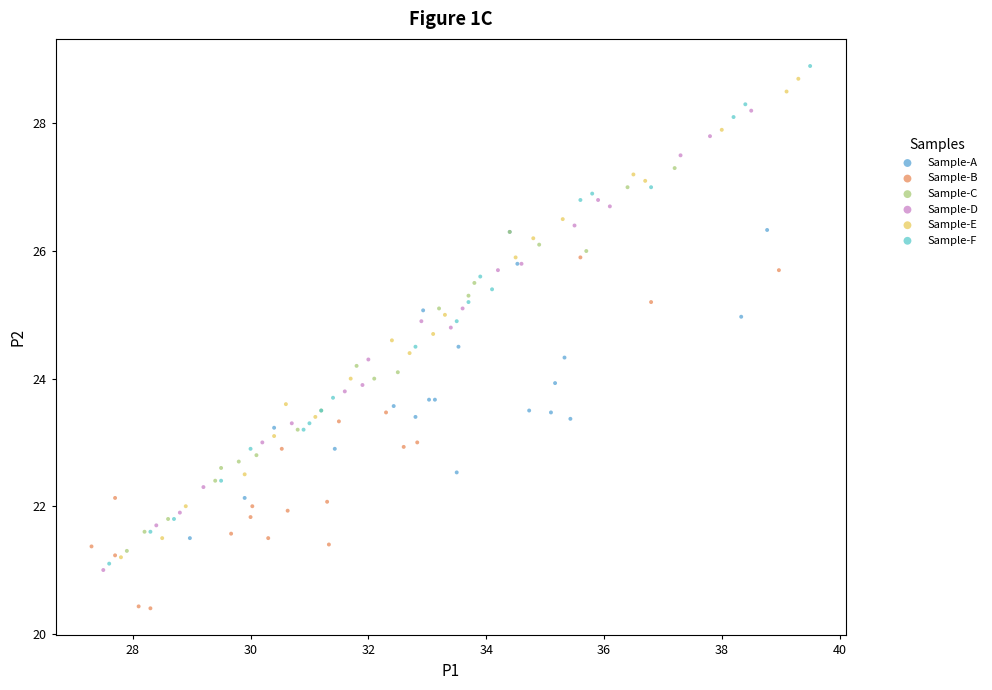

Which series reaches the minimum Y coordinate?

Sample-B